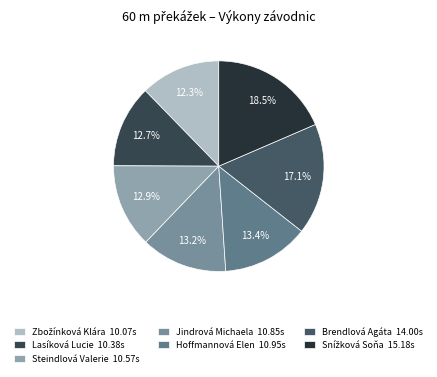

How much of the chart is everything except Steindlová Valerie?

87.1%